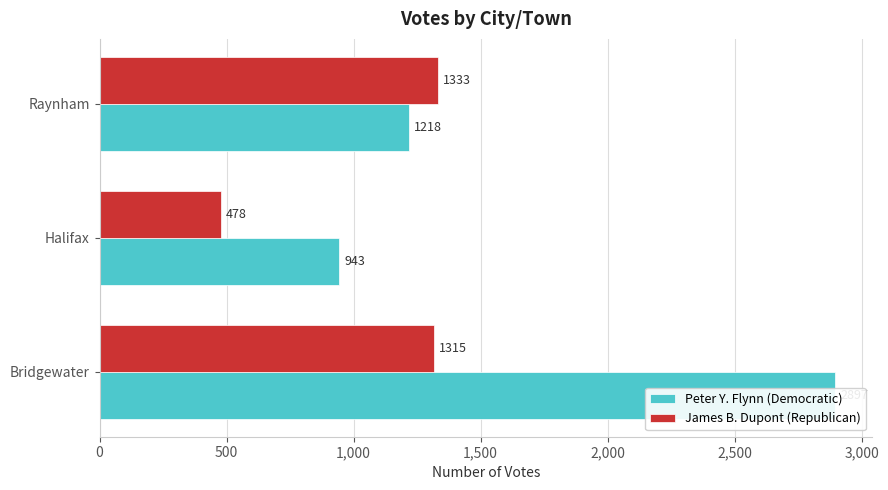

List the series in order of their peak value, highest first.

Peter Y. Flynn (Democratic), James B. Dupont (Republican)